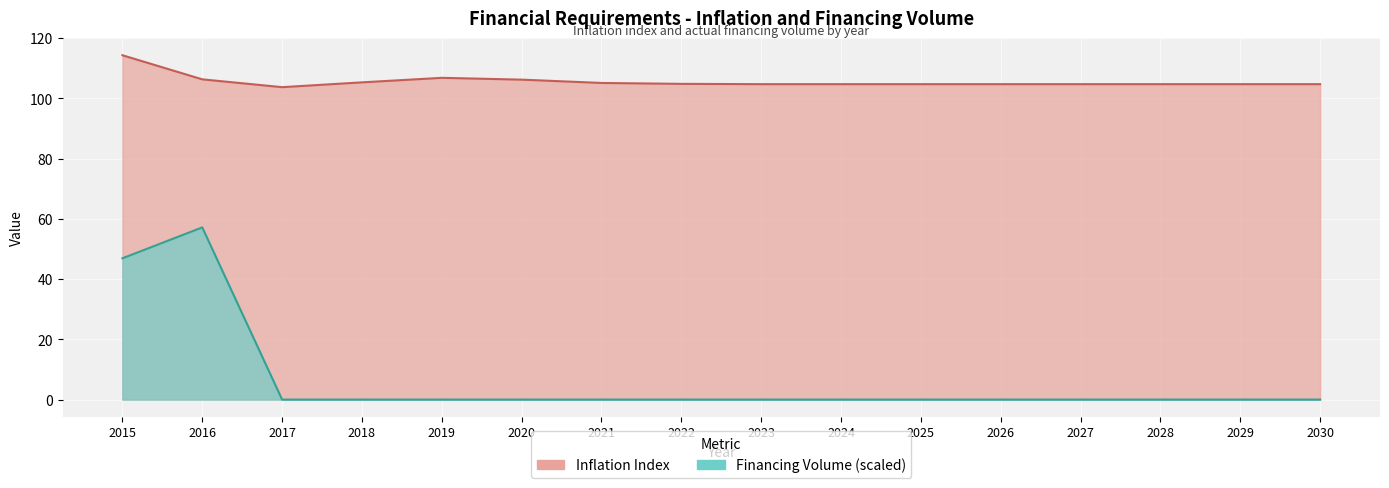

The value of Financing Volume at 2018 is 17.9. True or false?

False